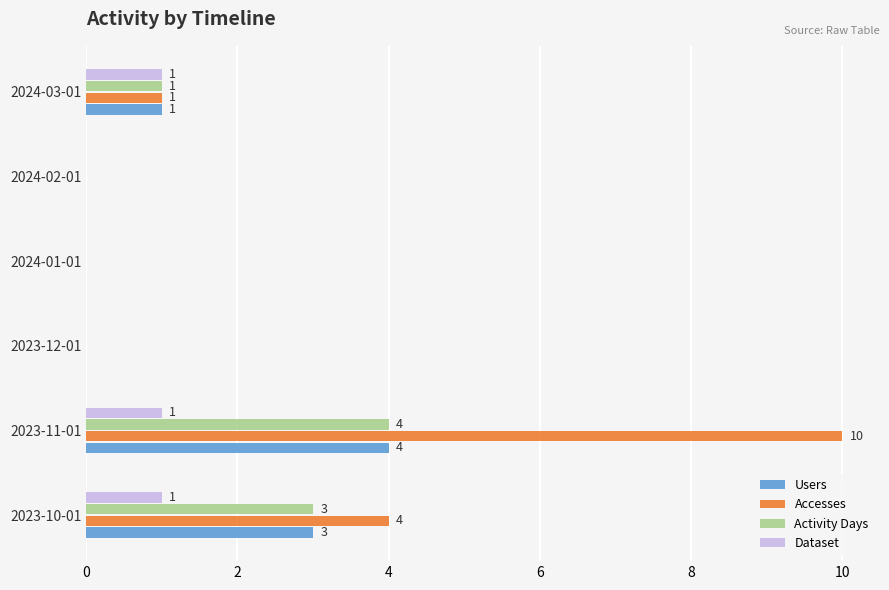

What is the sum of all Accesses values?

15